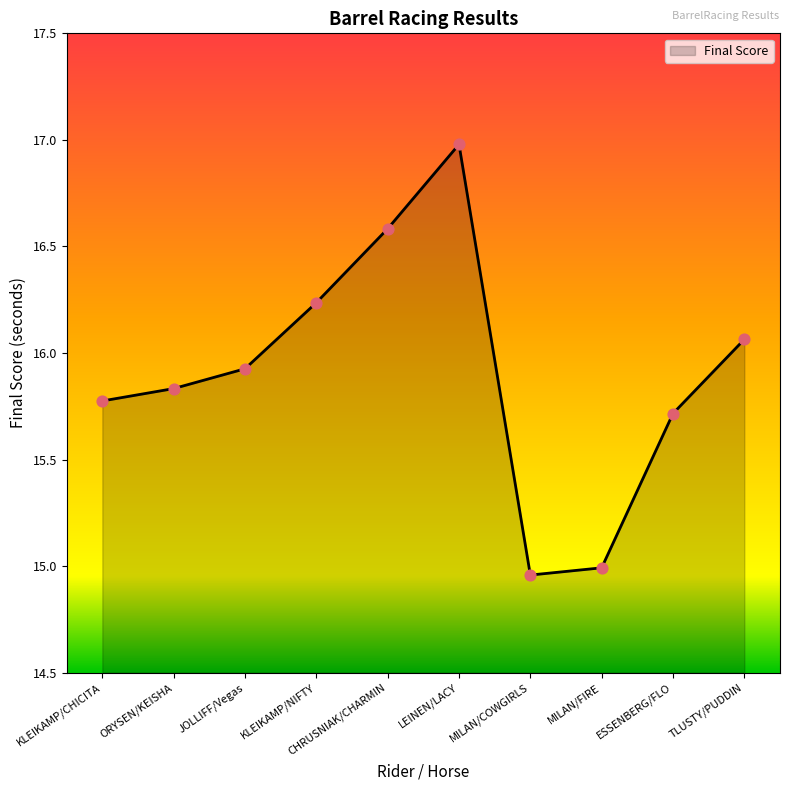

What is the change in value from ORYSEN/KEISHA to KLEIKAMP/NIFTY?

+0.4